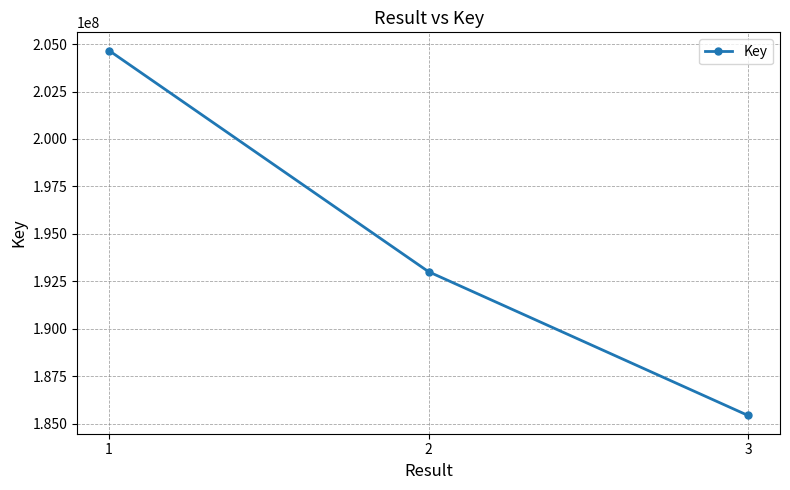

The chart shows a value of 122309399 at 3. True or false?

False